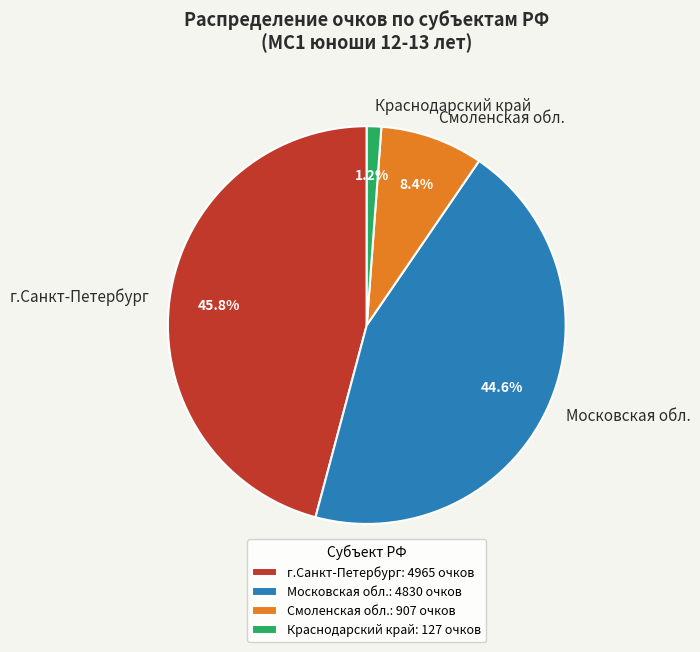

Combined, what portion of the pie is г.Санкт-Петербург and Смоленская обл.?

54.2%